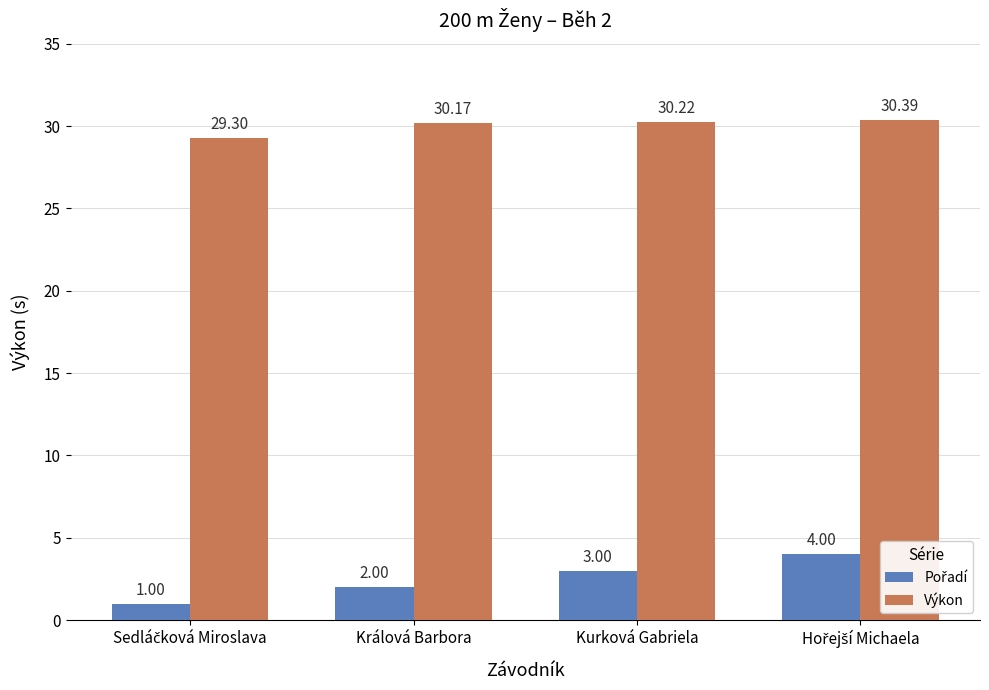

What is the sum of the Výkon values at Kurková Gabriela and Králová Barbora?

60.4